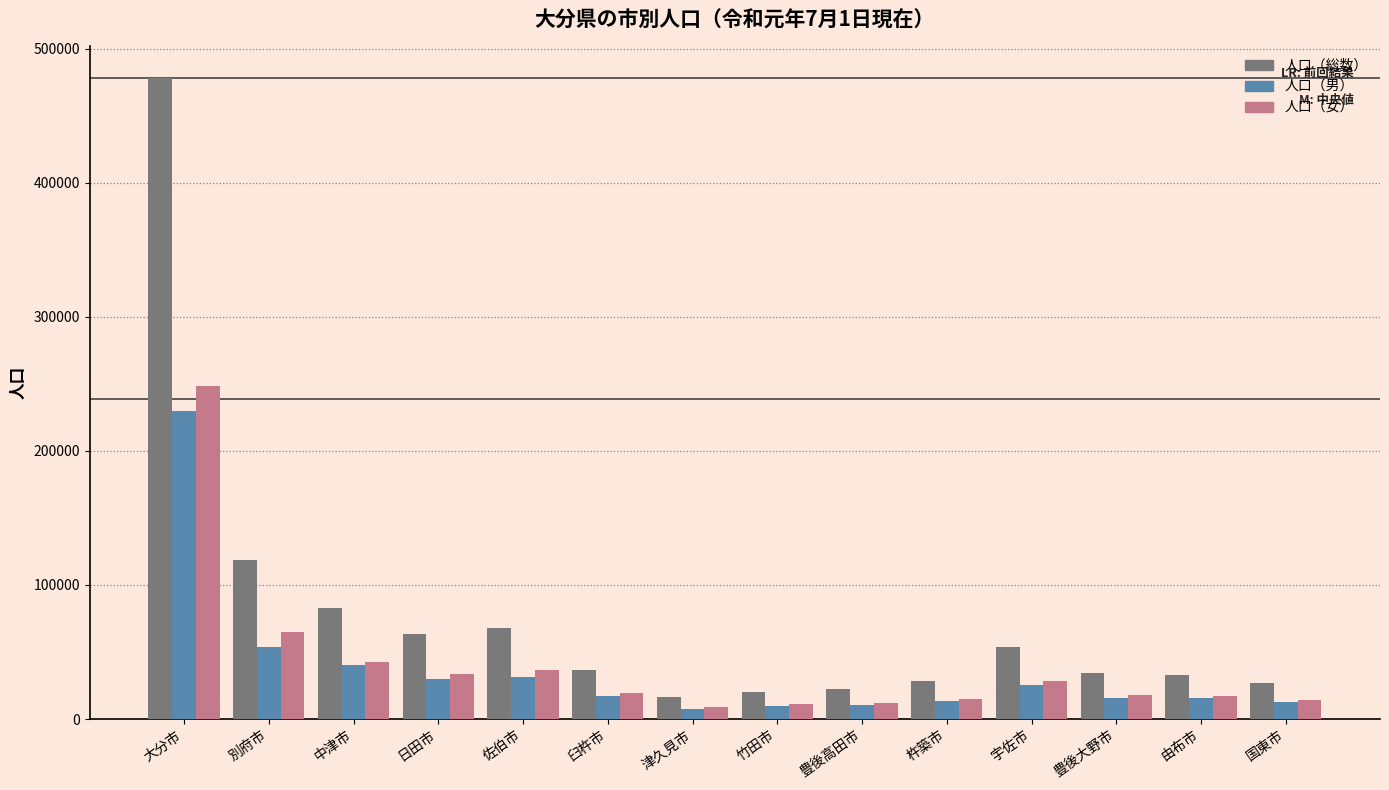

How many distinct data groups are displayed?

3